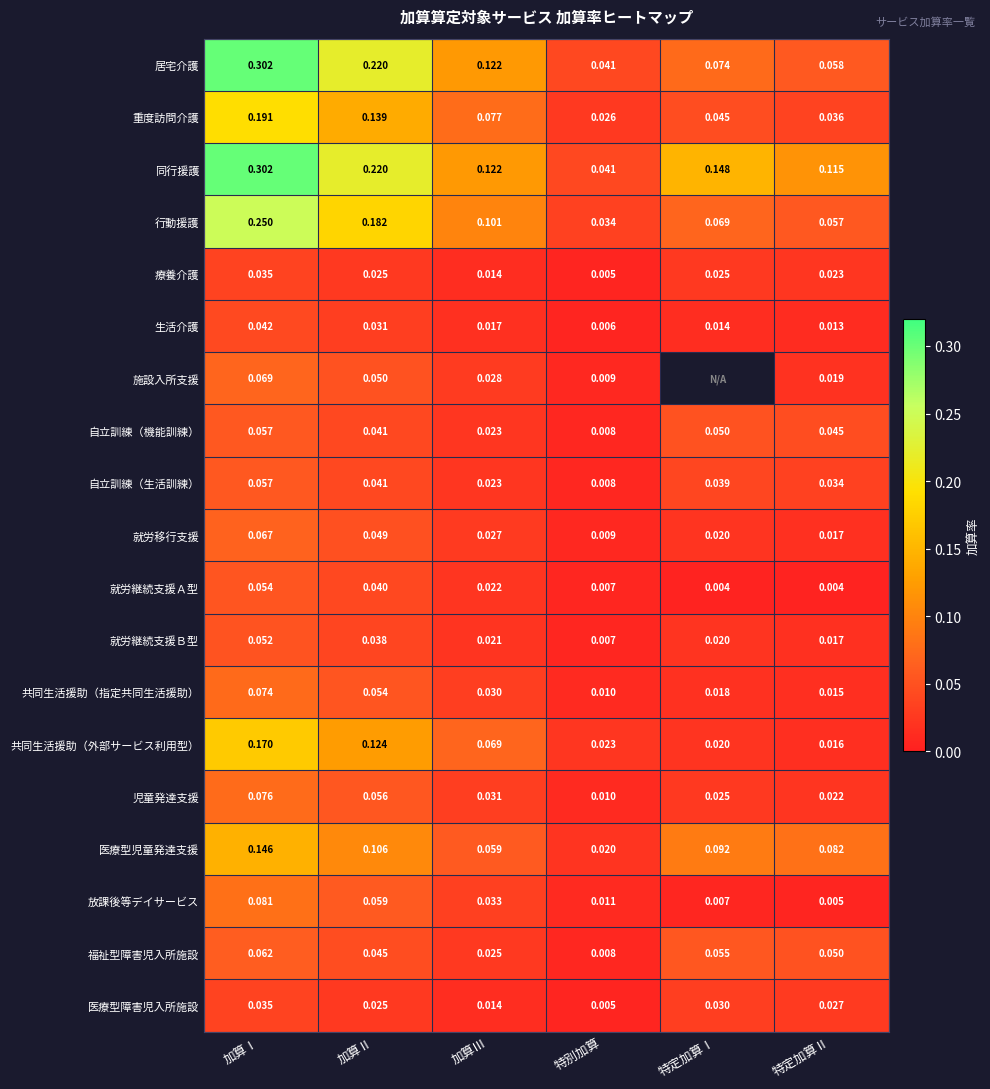

Is the value of 福祉型障害児入所施設 at 加算Ⅰ greater than the value of 共同生活援助（外部サービス利用型） at 加算Ⅲ?

No